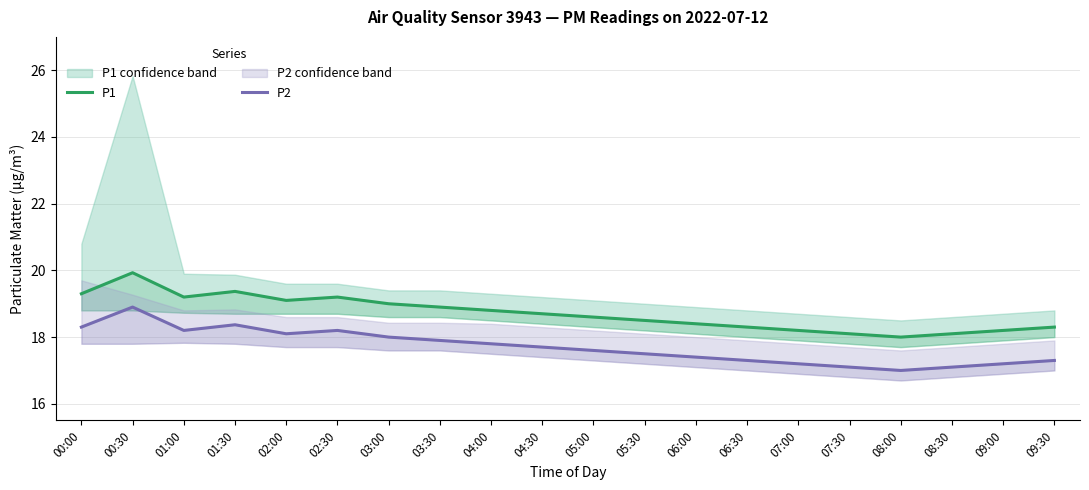

What is the label of the 7th point from the left?

03:00